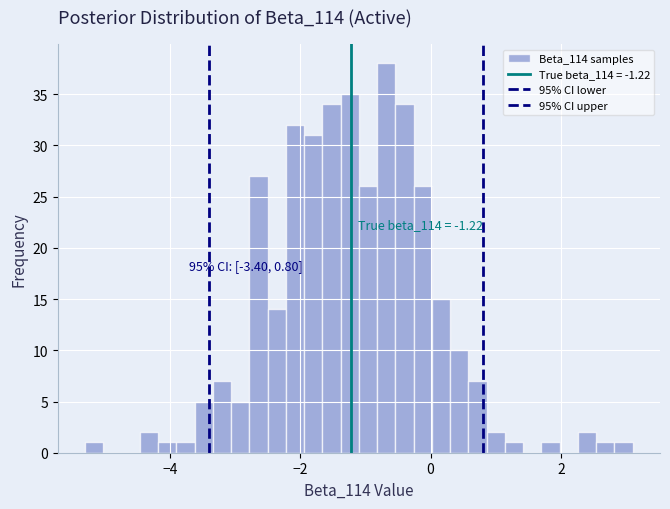

Read against the x-axis, roughly where is the centre of the tallest bar?

-0.6